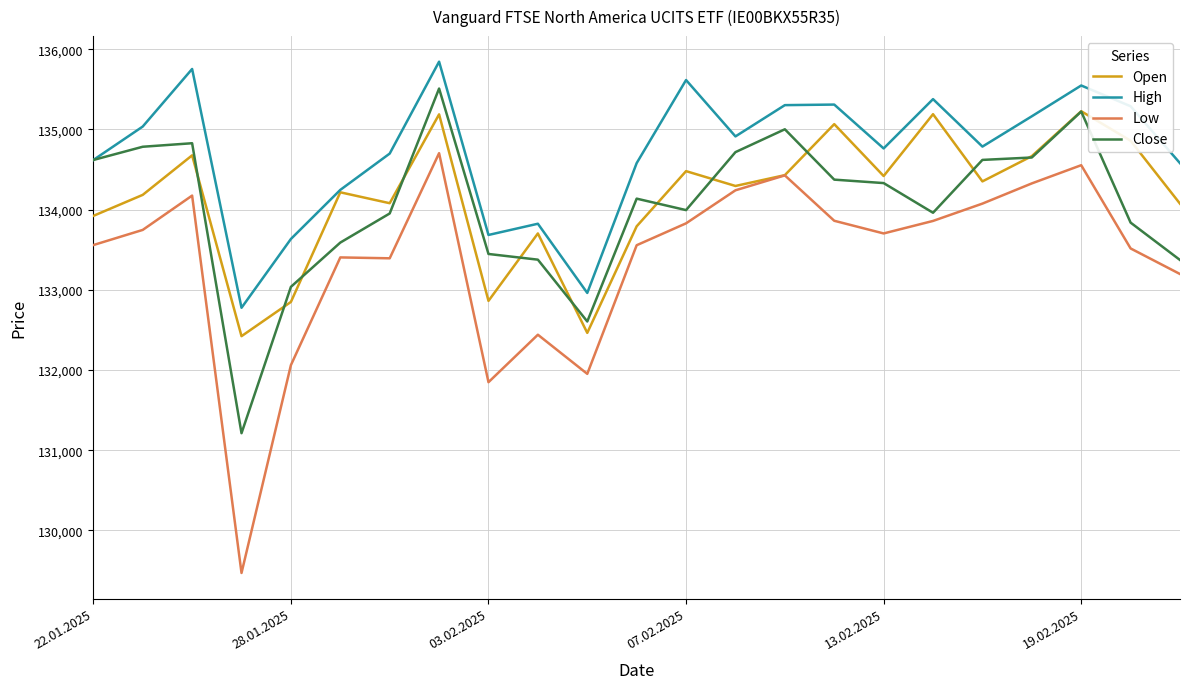

True or false: High and Low intersect in this chart.

False